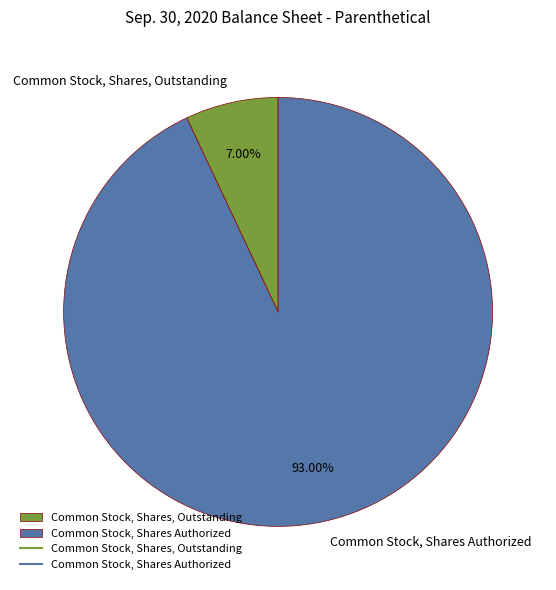

Is it true that Common Stock, Shares, Outstanding is 7% of the pie?

True